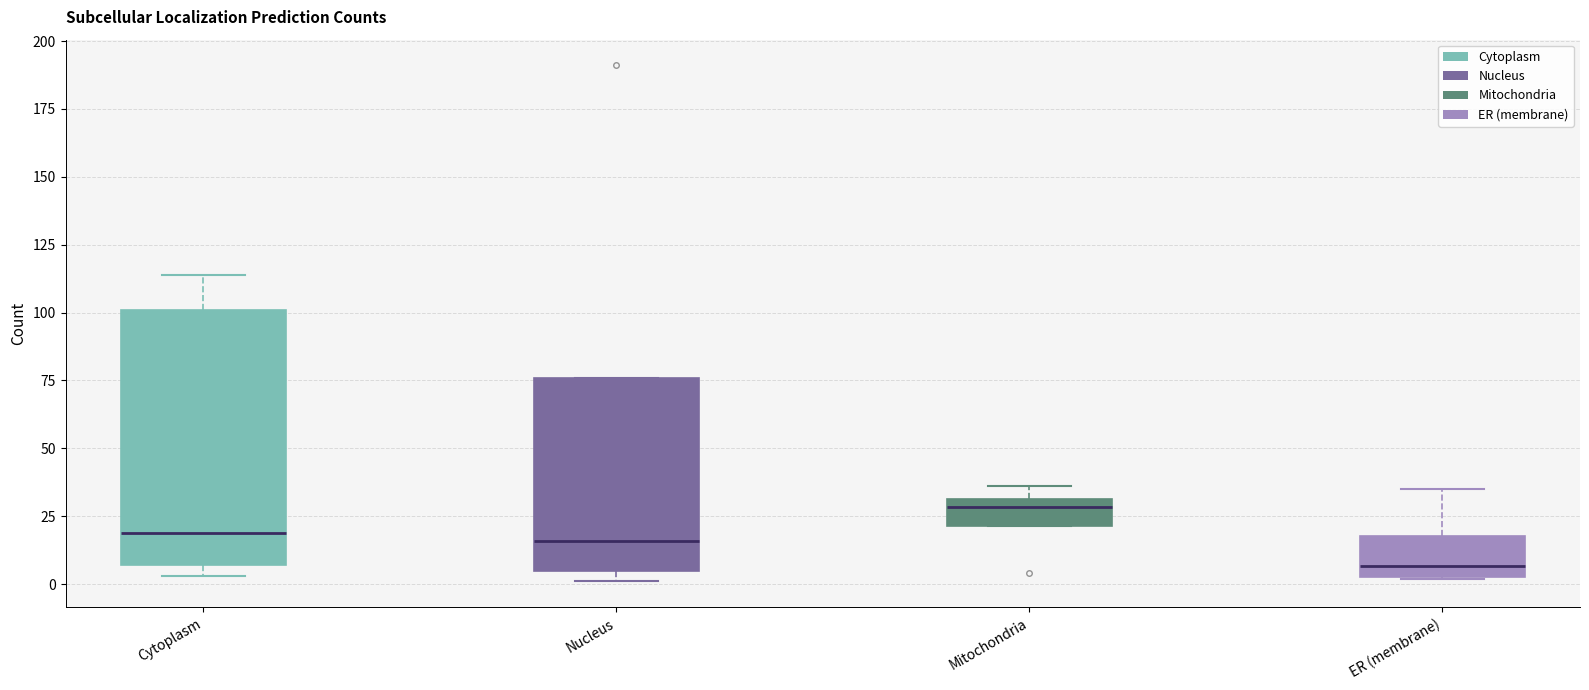

Comparing the boxes themselves (not the whiskers), which one is the tallest?

Cytoplasm